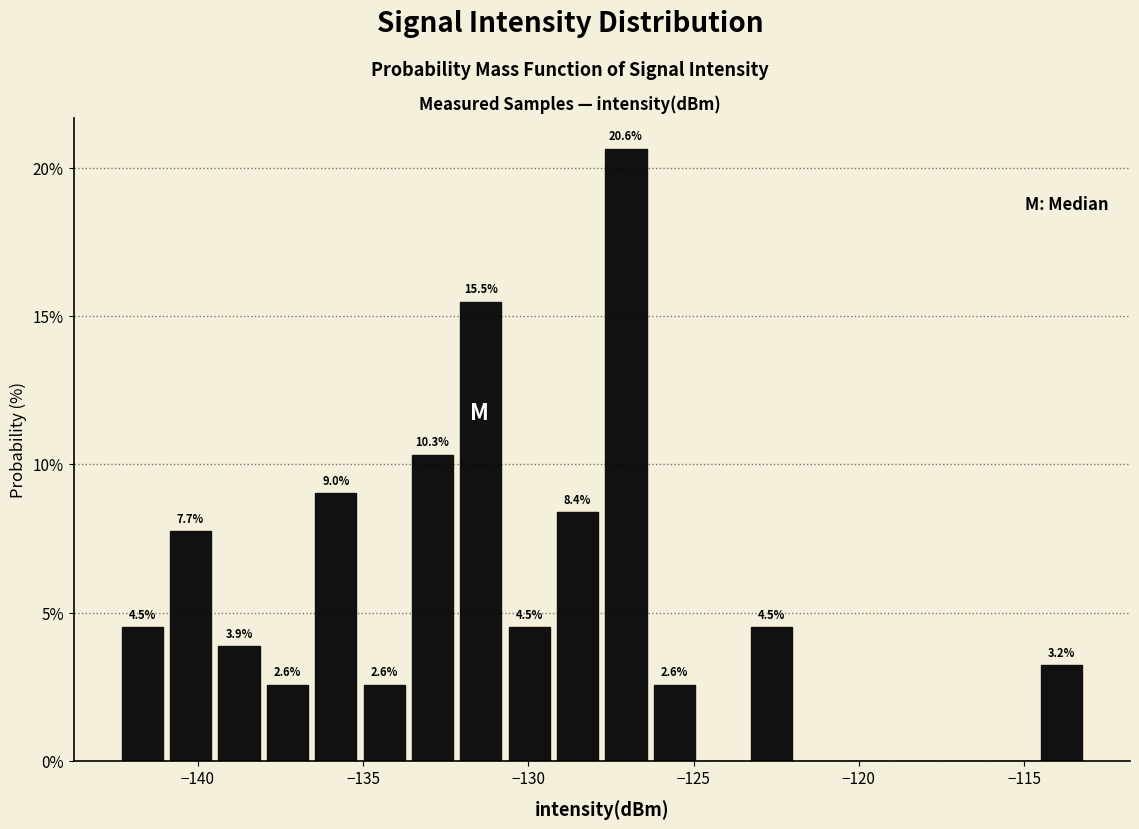

Read against the x-axis, roughly where is the centre of the tallest bar?

-127.0